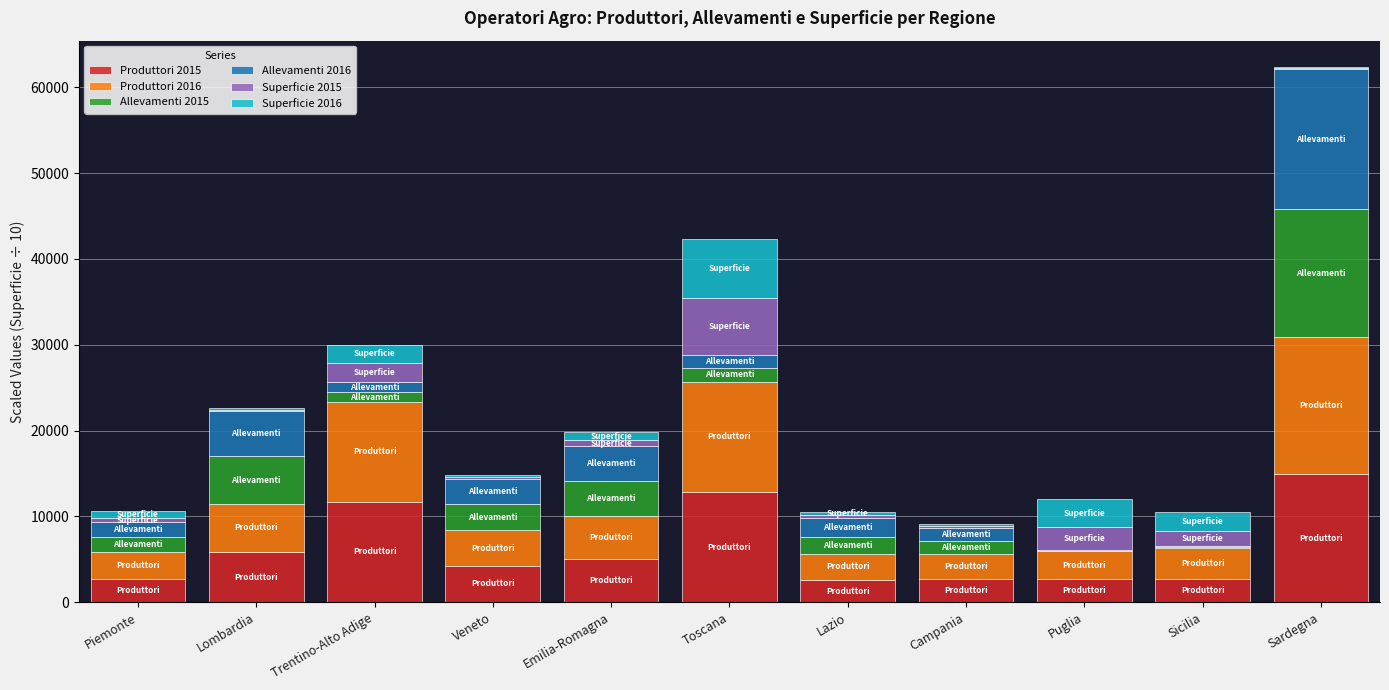

What is the total value across all series at Lombardia?

22632.0